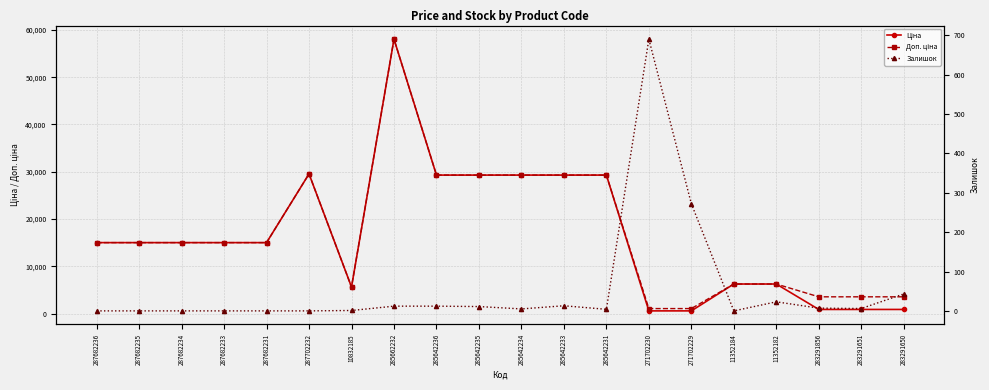

The Доп. ціна series shows 22100.6 at 287682233. True or false?

False